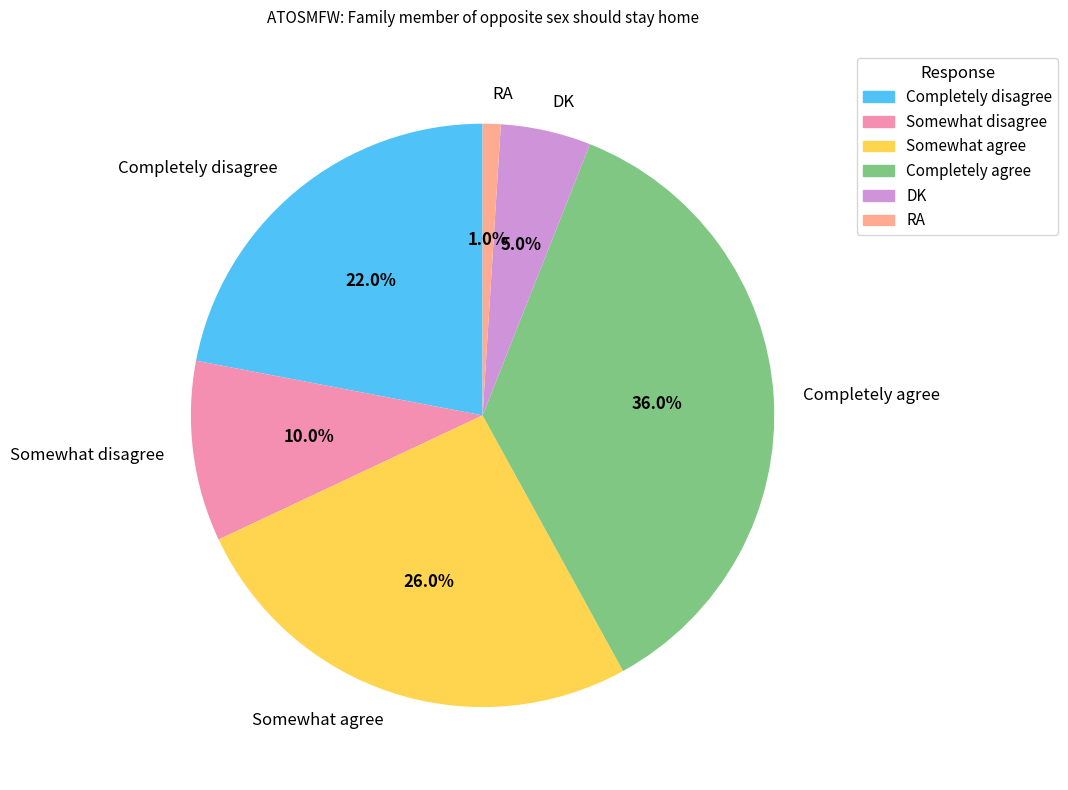

Combined, what portion of the pie is Completely disagree and Somewhat agree?

48.0%